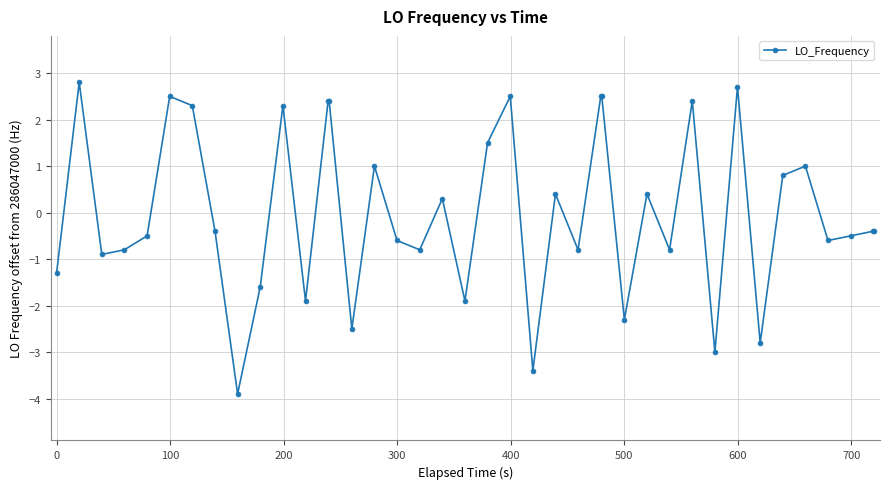

True or false: there are more than 1 points higher than both neighbors.

True